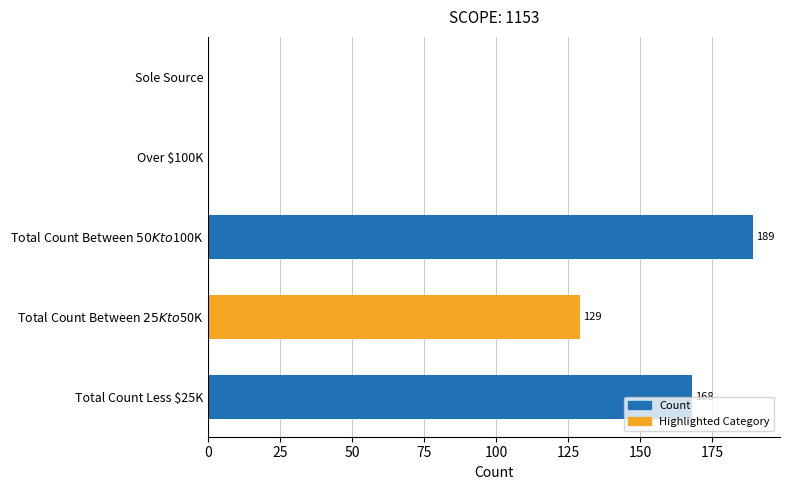

How many bars are there in total?

5